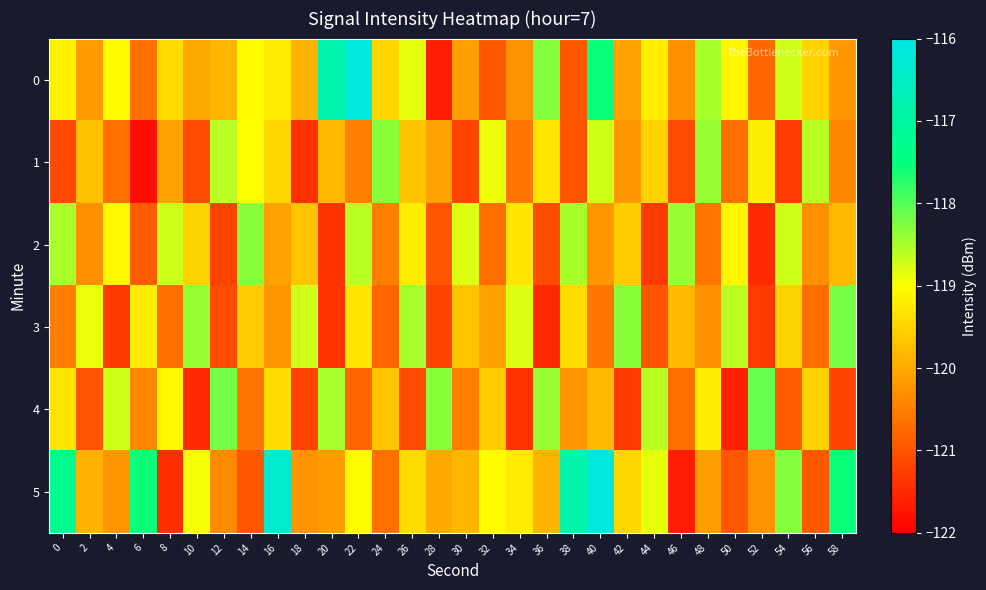

What is the spread (max minus min) of values at 8?

2.8